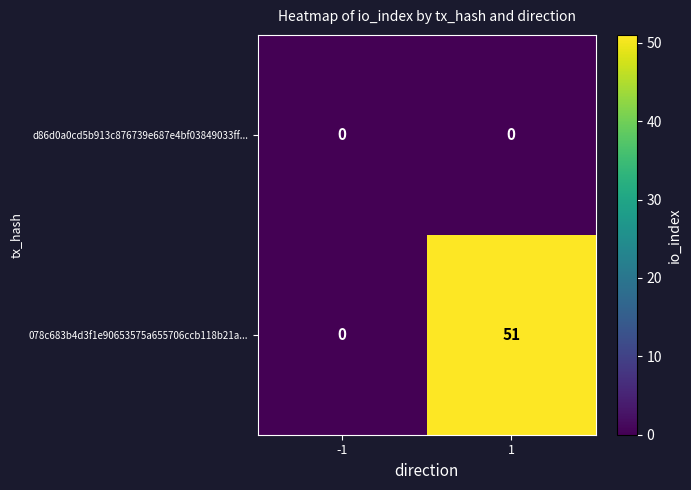

At how many categories does at least one series exceed 38?

1